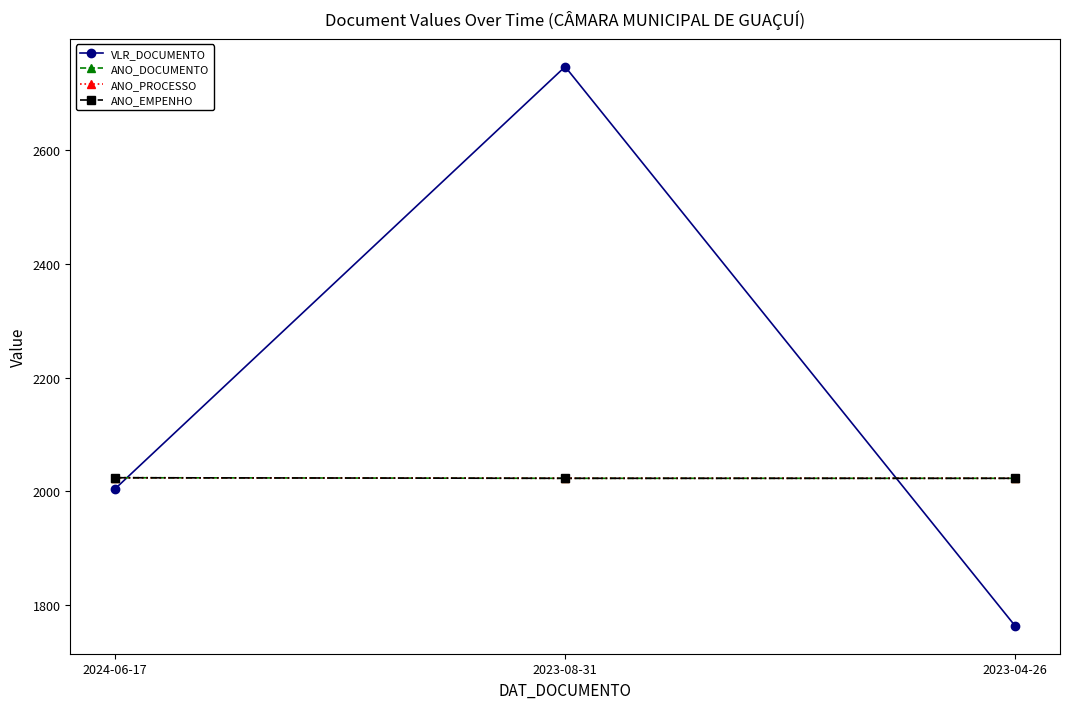

What is the total value across all series at 2024-06-17?

8076.8